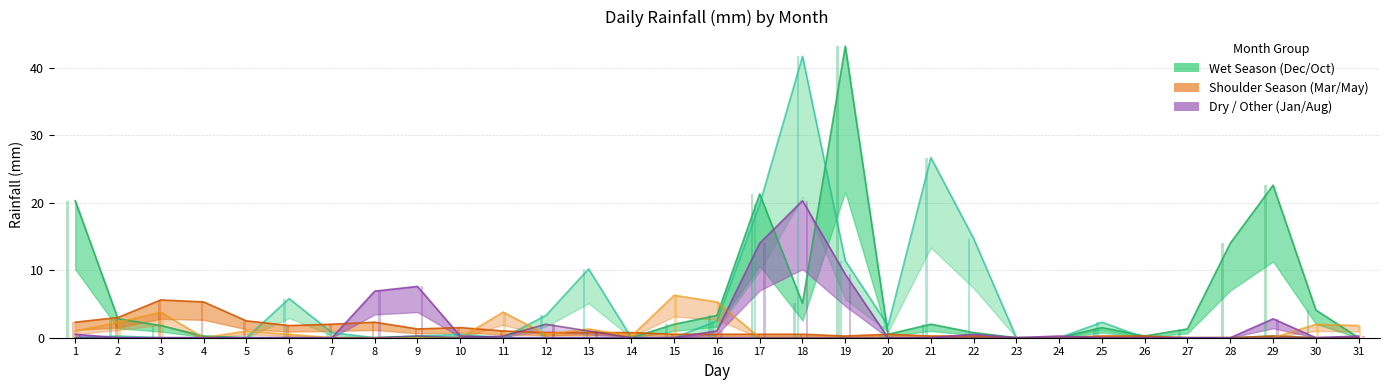

What is the approximate value of Dec at 30?

4.1